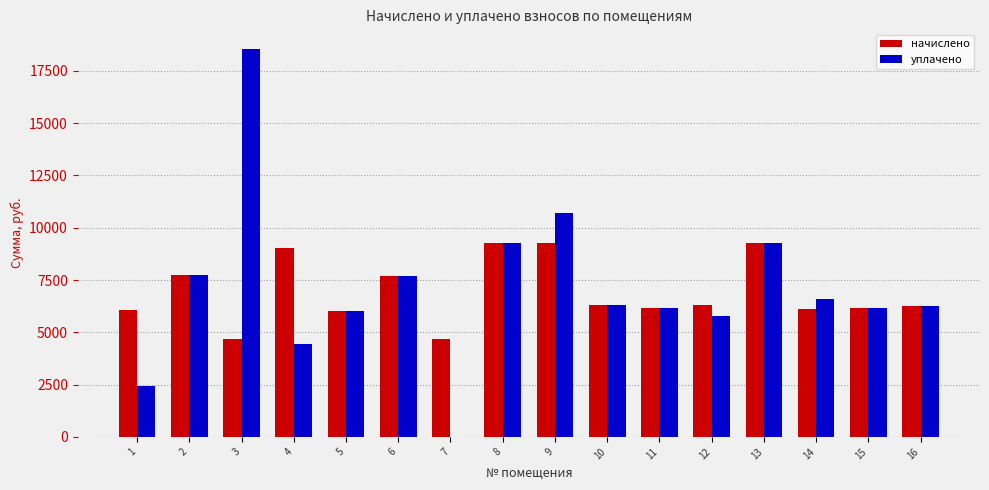

What is the maximum value shown in the chart?

18556.7